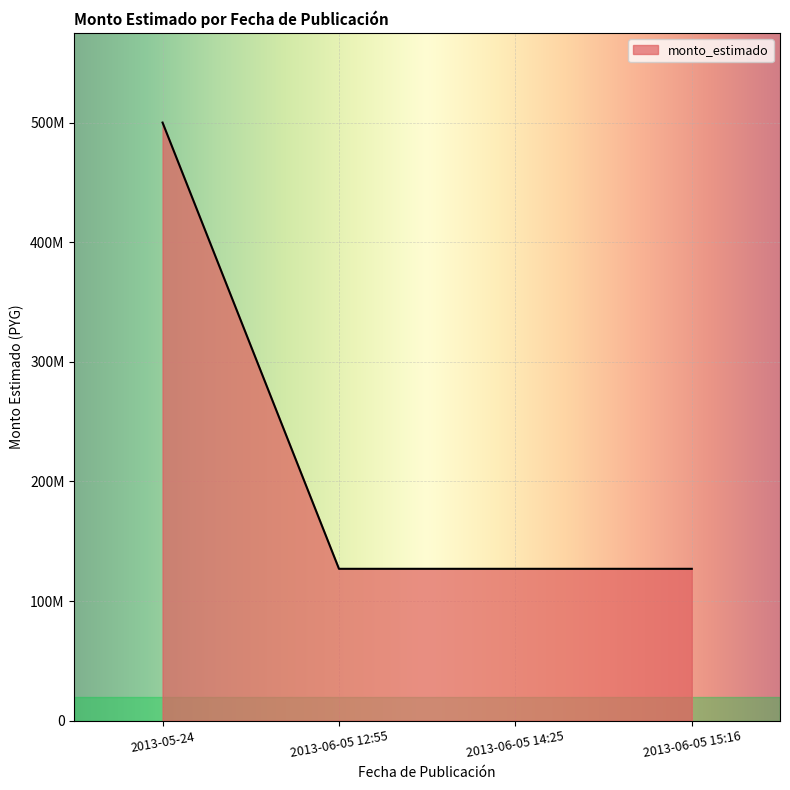

Does the chart display data point markers on the line(s)?

No